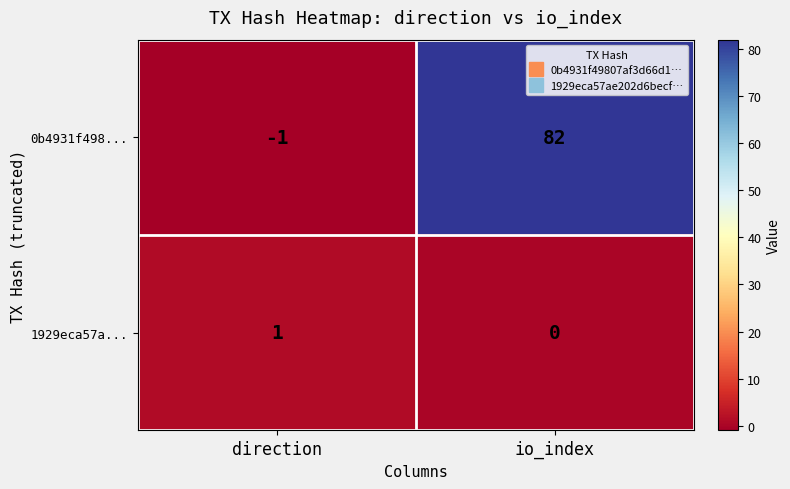

Which series has the largest range (max minus min)?

0b4931f498...